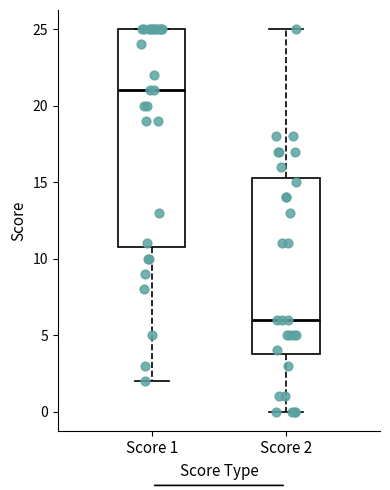

Where is the upper edge of the box for Score 2 on the y-axis? The values are not printed on the chart, so give them approximately, as read against the axis.

15.5